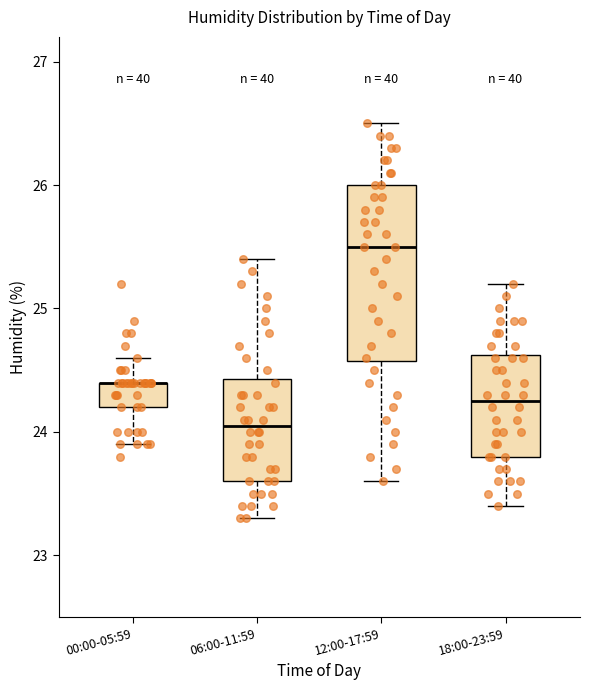

Reading left to right, read every box against the y-axis: the position of its median line, the range the box covers, and the ends of its whiskers. The values are not printed on the chart, so give them approximately, as read against the axis.

00:00-05:59: median 24.4 (drawn on the box's upper edge), box 24.2 to 24.4, whiskers 23.9 to 24.6
06:00-11:59: median 24.1, box 23.6 to 24.4, whiskers 23.3 to 25.4
12:00-17:59: median 25.5, box 24.6 to 26.0, whiskers 23.6 to 26.5
18:00-23:59: median 24.3, box 23.8 to 24.6, whiskers 23.4 to 25.2